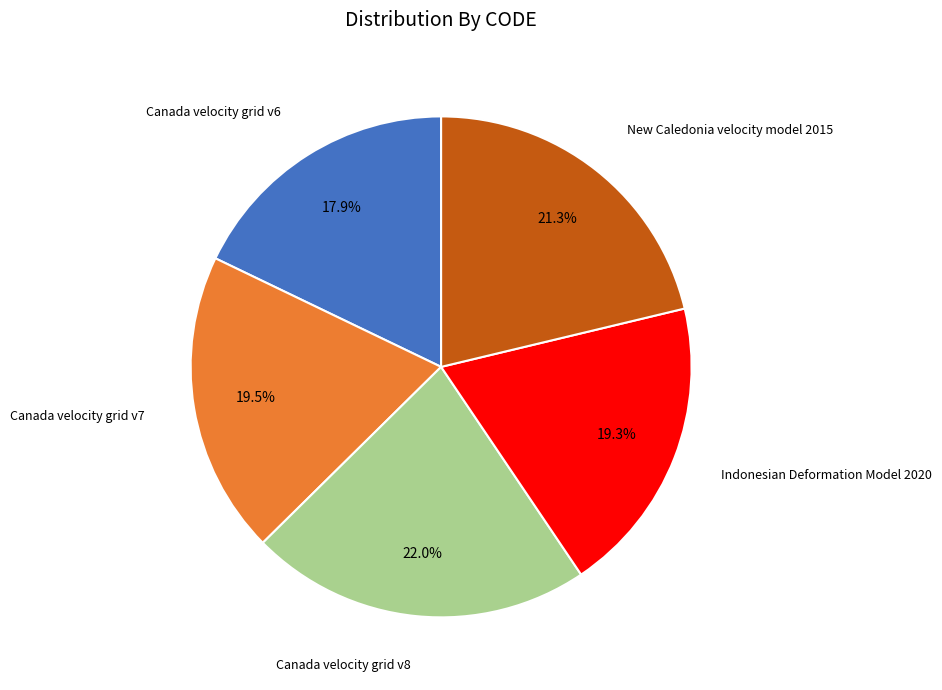

Does any single category account for the majority?

No